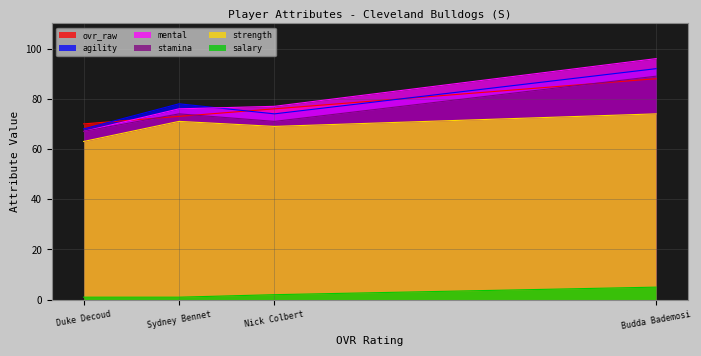

What value does the stamina series have at Budda Bademosi, to the nearest 10?

90